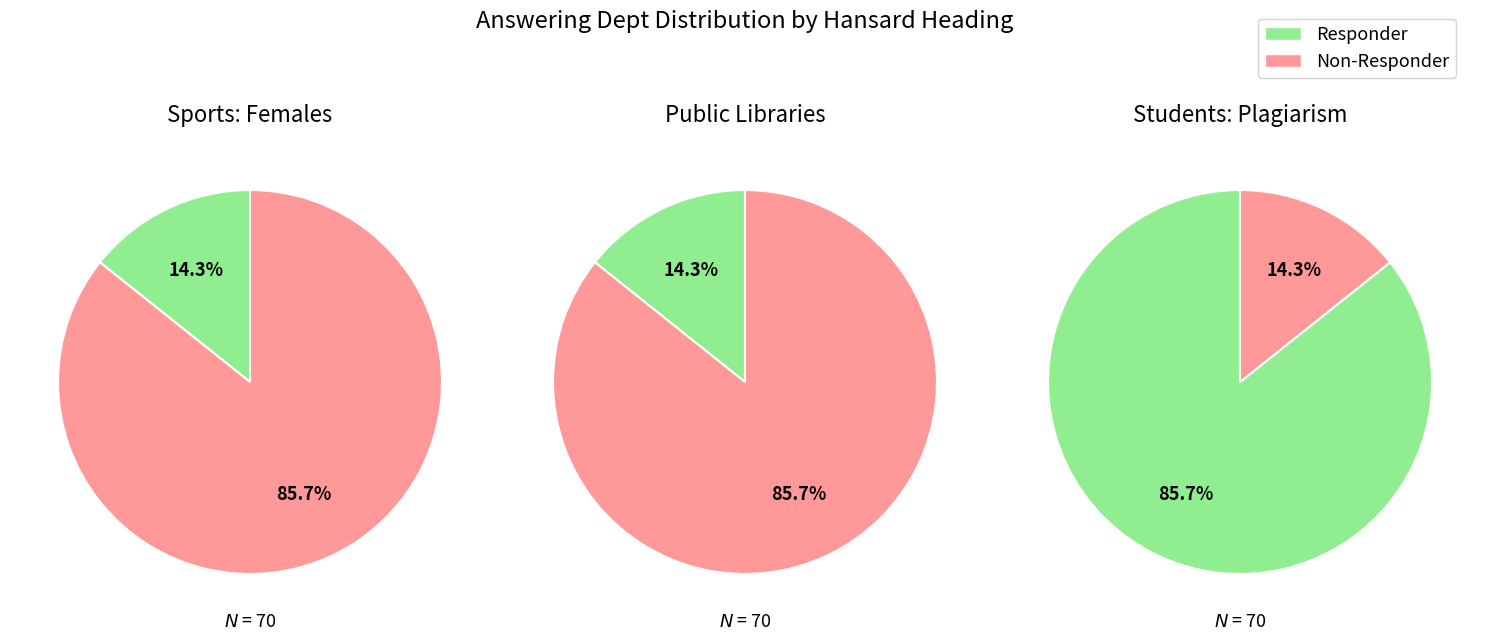

What is the majority slice?

Students: Plagiarism